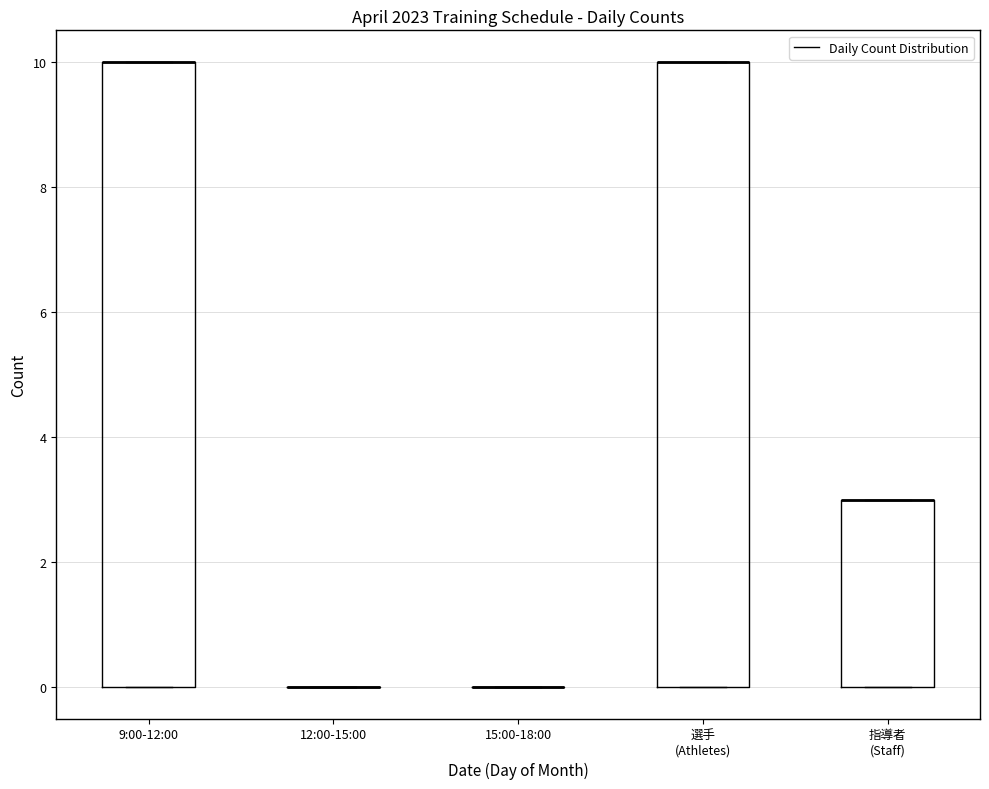

Reading left to right, transcribe this box plot: for each box, give where its median line is, the range the box spans, and where its two whiskers end, as read against the y-axis. The values are not printed on the chart, so give them approximately, as read against the axis.

9:00-12:00: median 10 (drawn on the box's upper edge), box 0 to 10, whiskers 0 to 10
12:00-15:00: box collapsed to a line at 0, whiskers 0 to 0
15:00-18:00: box collapsed to a line at 0, whiskers 0 to 0
選手 (Athletes): median 10 (drawn on the box's upper edge), box 0 to 10, whiskers 0 to 10
指導者 (Staff): median 3 (drawn on the box's upper edge), box 0 to 3, whiskers 0 to 3